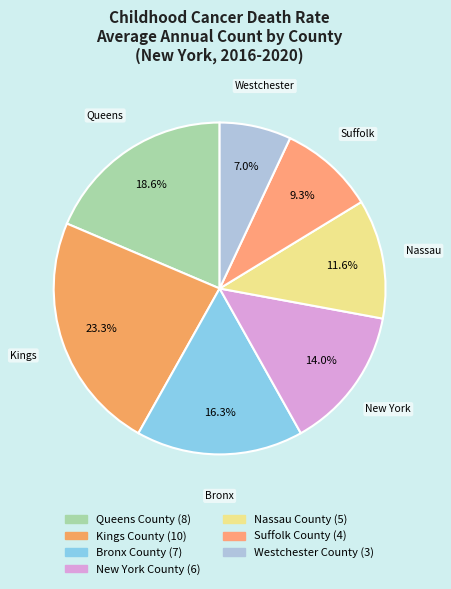

Is the sum of New York County and Queens County greater than half?

No